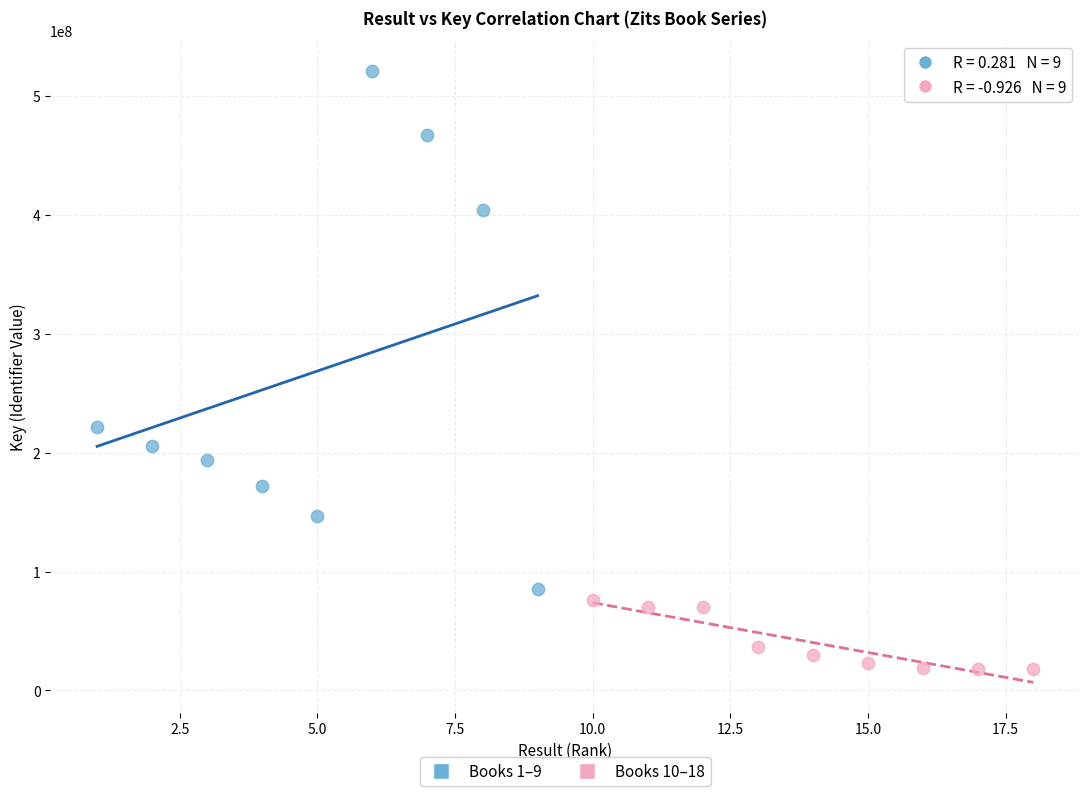

Which series has the widest spread of Y values?

Books 1–9